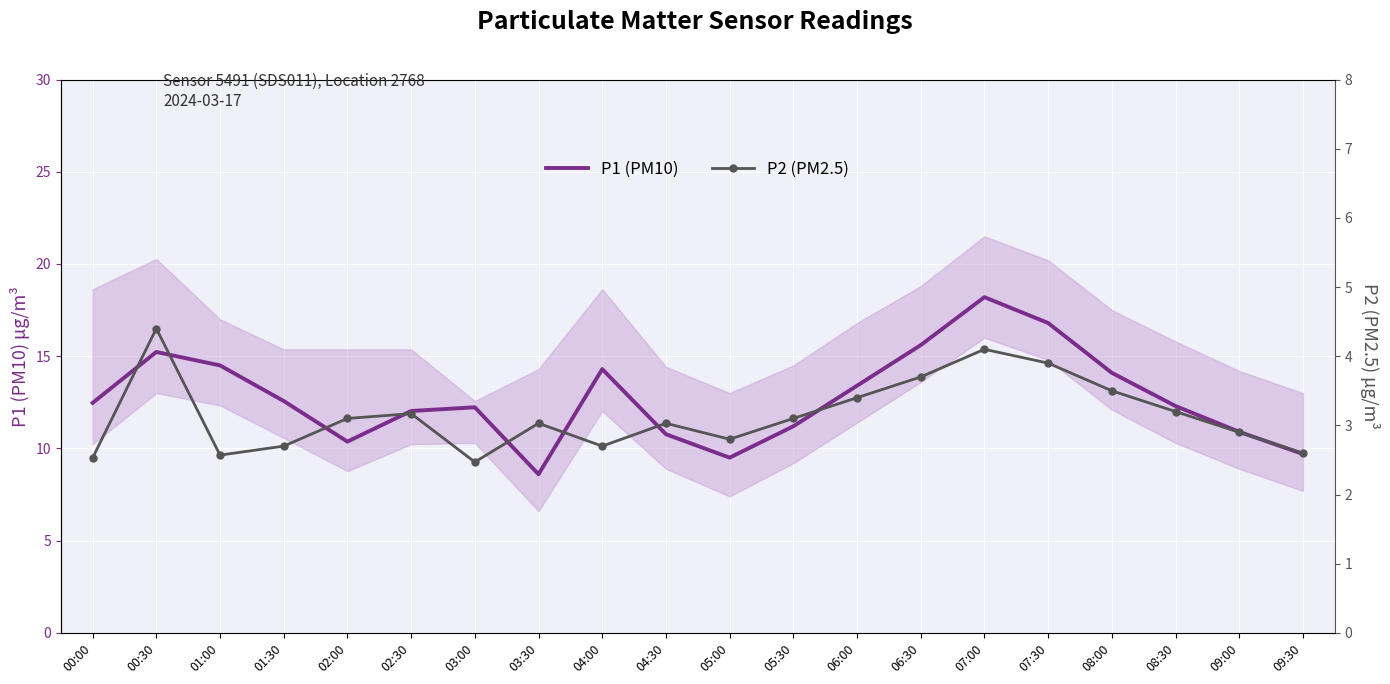

What is the difference between the P2 (PM2.5) values at 05:00 and 05:30?

0.3